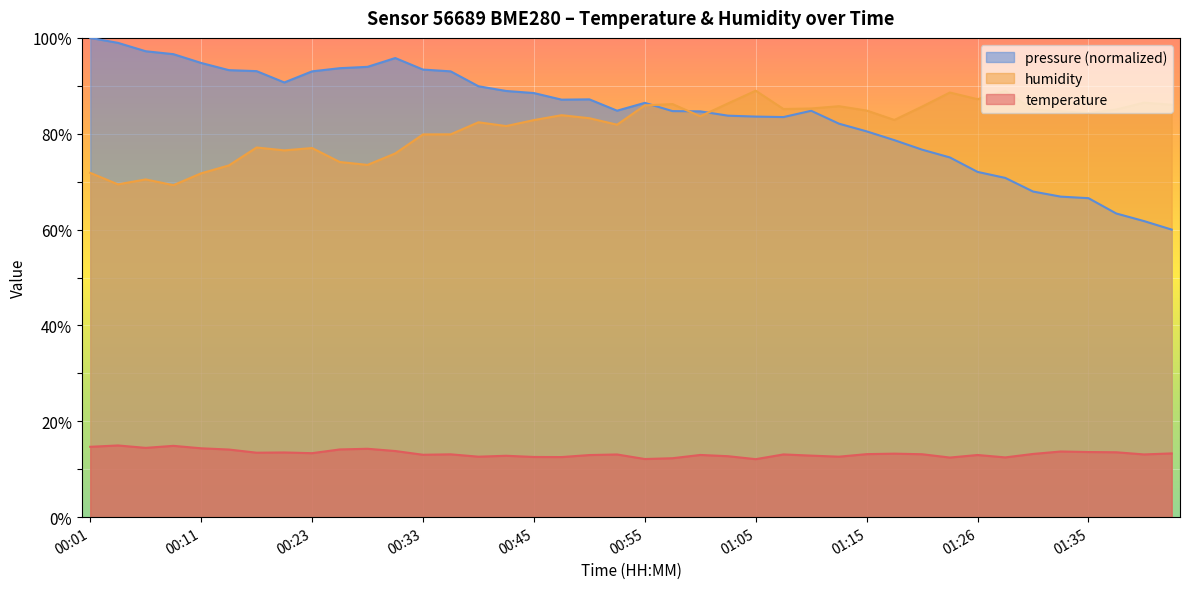

Between 01:10 and 01:08, which is larger?

01:08